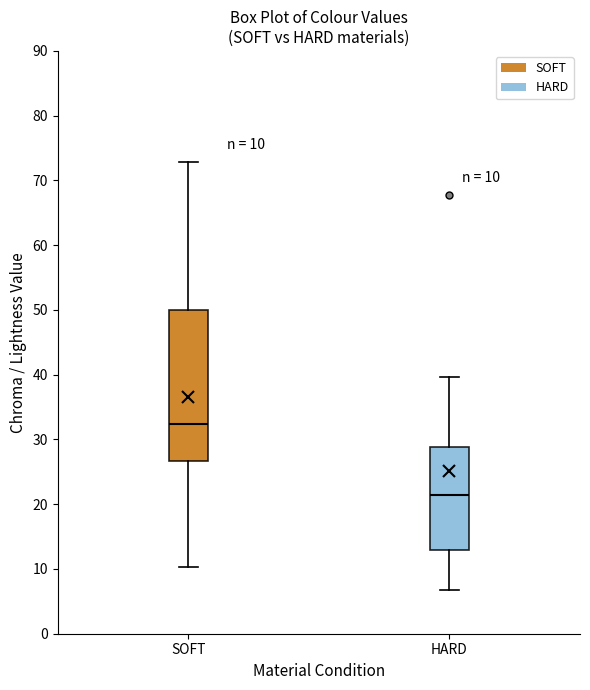

Which box has the lowest median line?

HARD